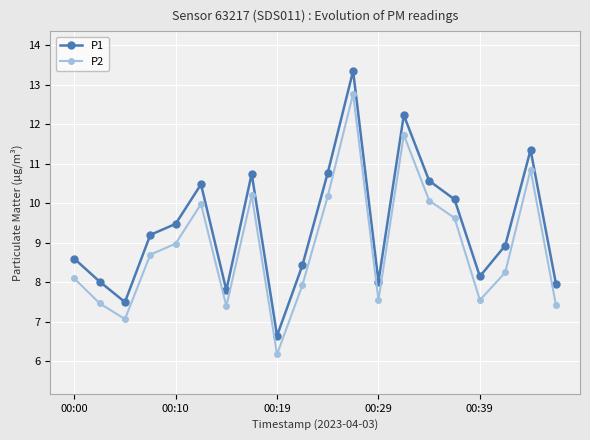

What is the value of the P2 point at the 6th from the left?

10.0